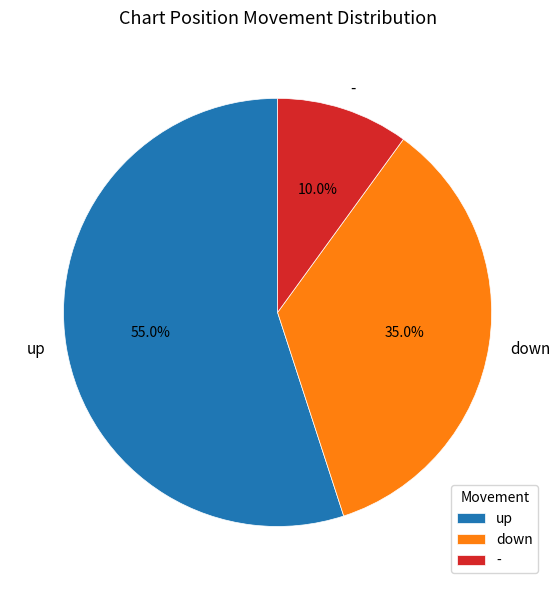

Count the number of slices in the pie.

3